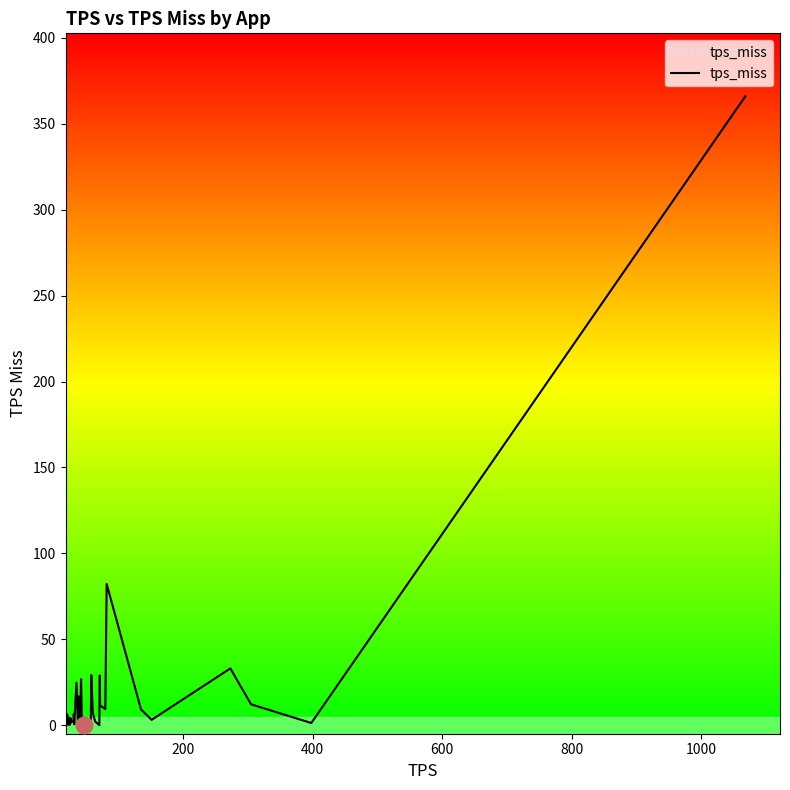

What is the difference between the maximum and minimum values?

366.0